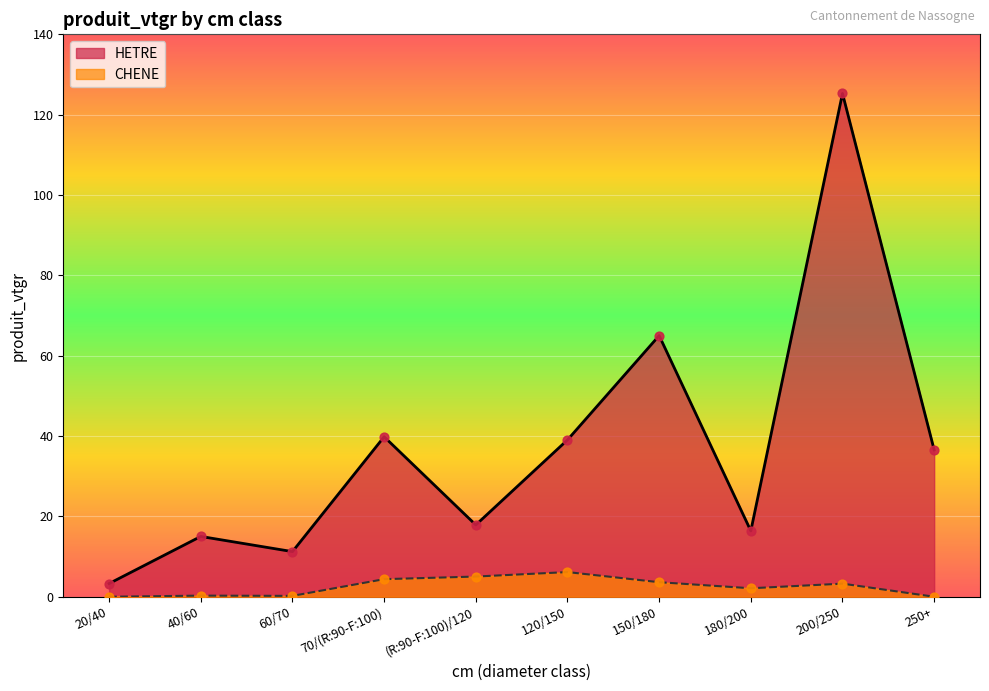

At which category is the sum across all series the highest?

200/250